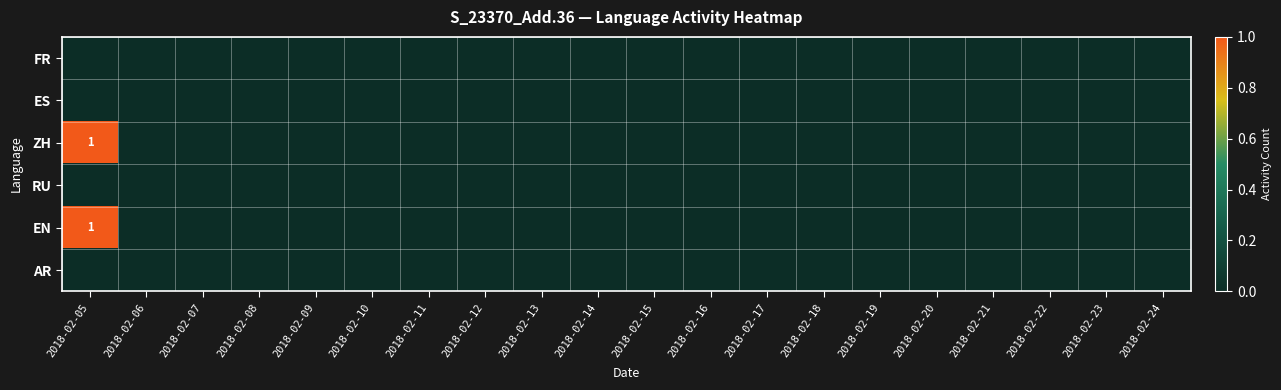

Is it true that ZH equals 0 at 2018-02-15?

True